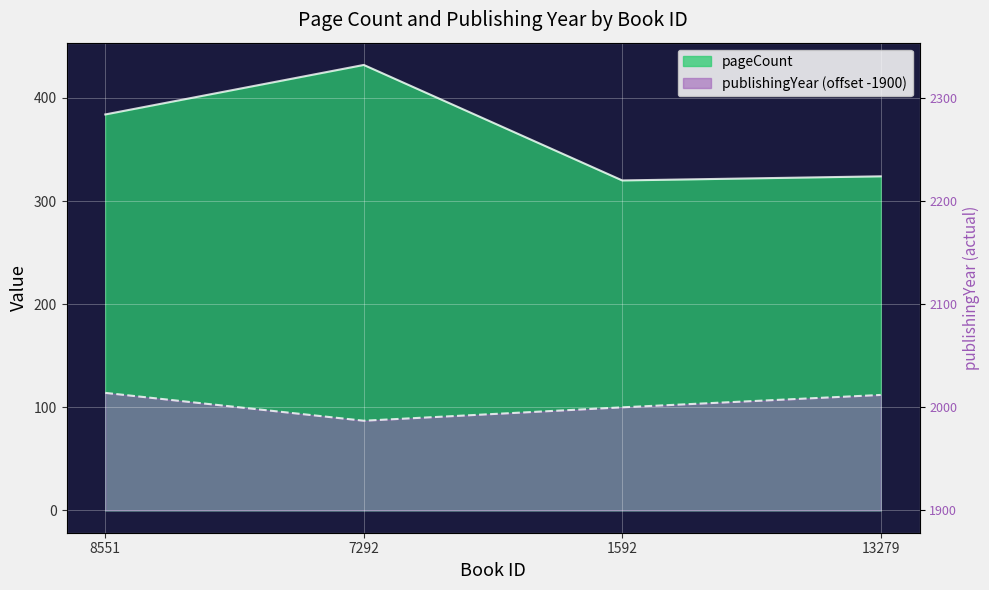

At 8551, list the series in order from smallest to largest.

publishingYear, pageCount